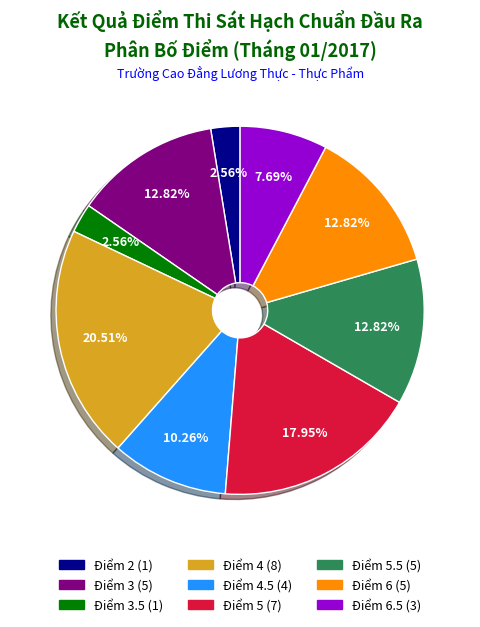

Does any single category account for the majority?

No